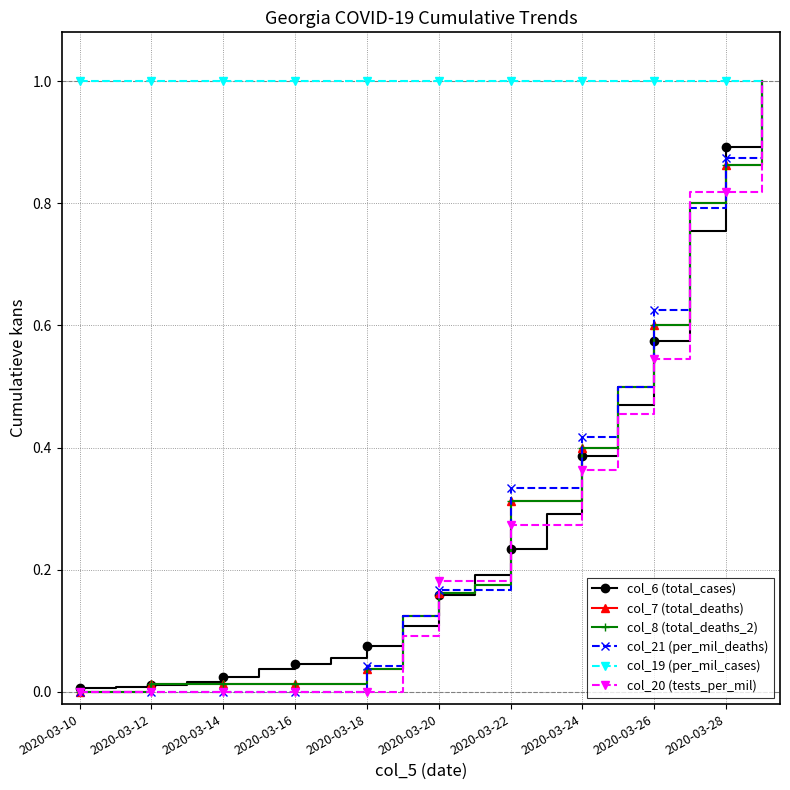

What is the sum of all col_20 (tests_per_mil) values?

5.0